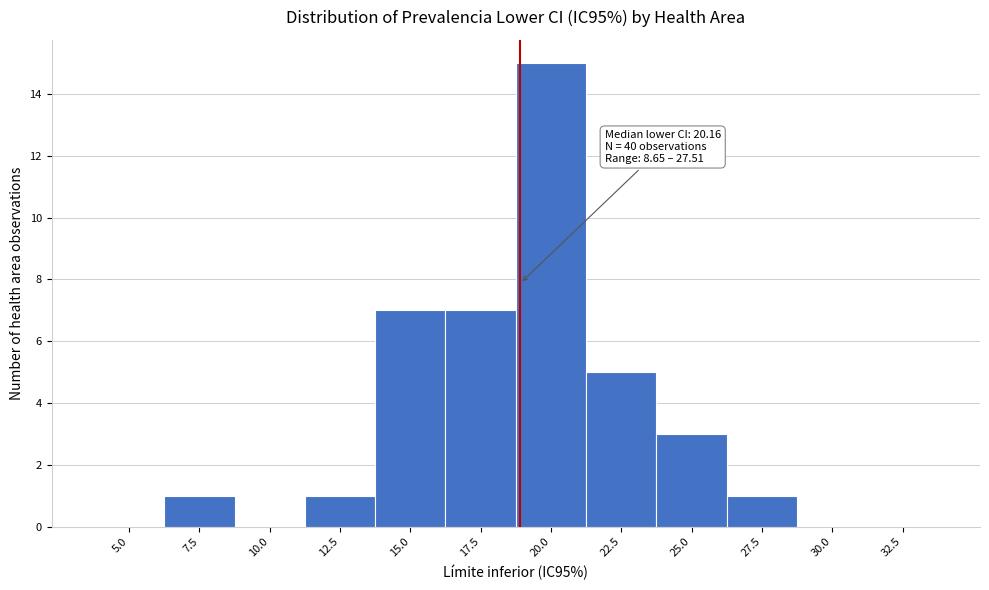

Reading left to right, list all the values displayed in this chart.

5.0=0	7.5=1	10.0=0	12.5=1	15.0=7	17.5=7	20.0=15	22.5=5	25.0=3	27.5=1	30.0=0	32.5=0